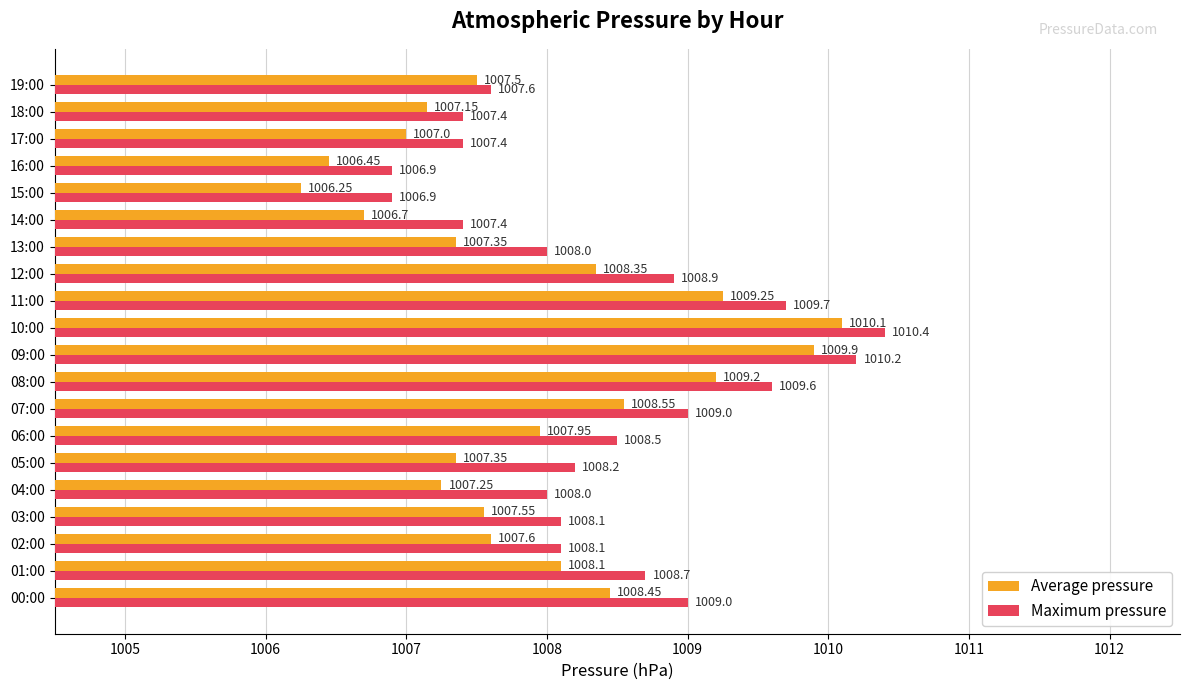

Is the value of Maximum pressure at 17:00 greater than the value of Average pressure at 11:00?

No